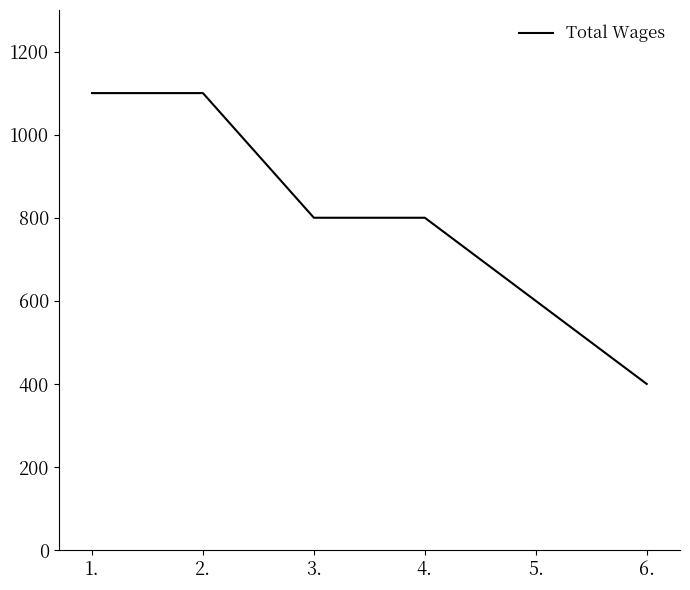

How many lines are shown in the chart?

1